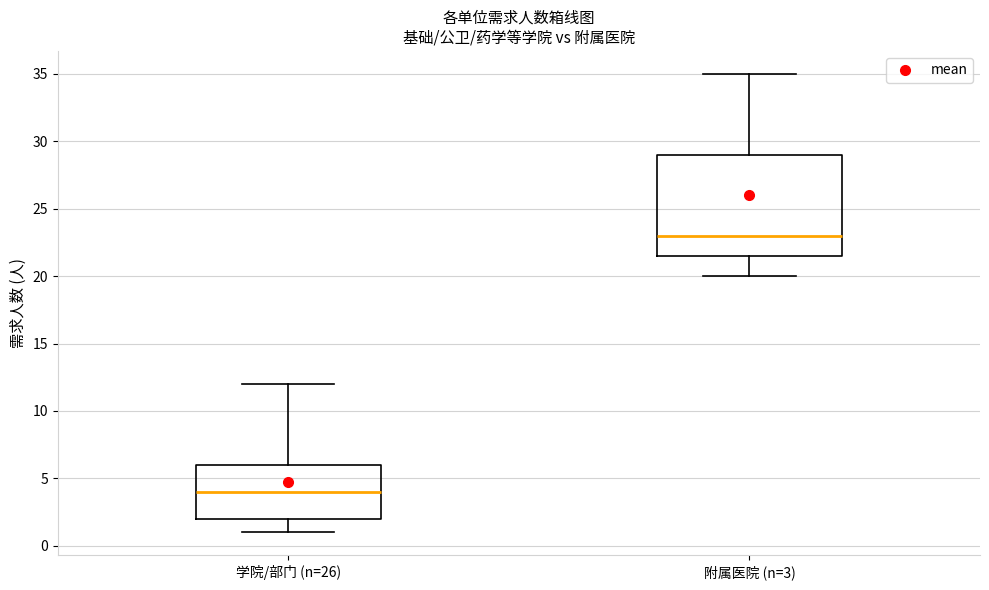

Reading left to right, transcribe this box plot: for each box, give where its median line is, the range the box spans, and where its two whiskers end, as read against the y-axis. The values are not printed on the chart, so give them approximately, as read against the axis.

学院/部门 (n=26): median 4.0, box 2.0 to 6.0, whiskers 1.0 to 12.0
附属医院 (n=3): median 23.0, box 21.5 to 29.0, whiskers 20.0 to 35.0